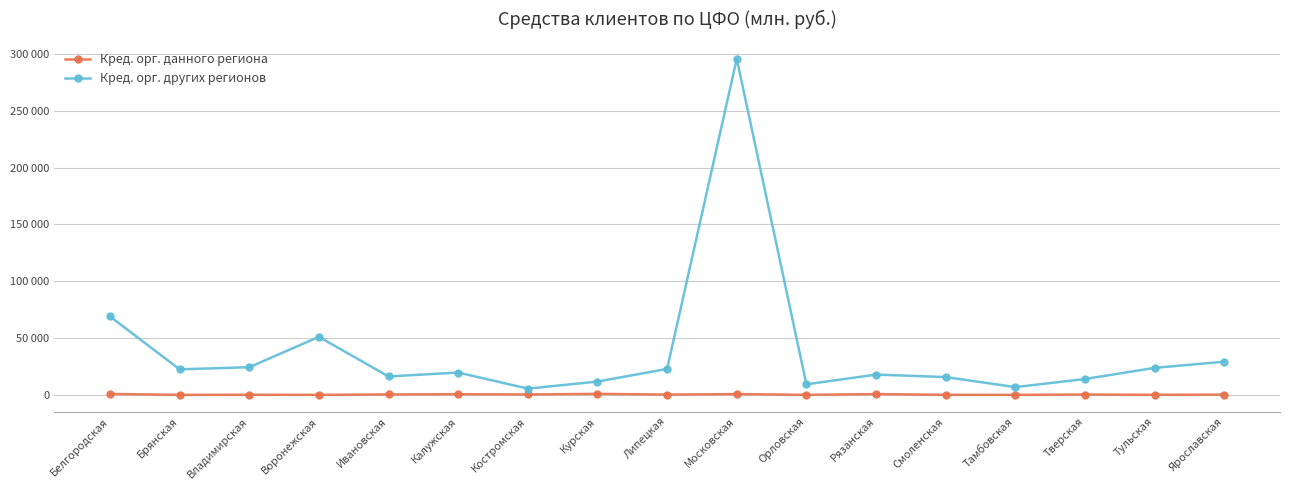

What are all the series names shown in the legend?

Кред. орг. данного региона, Кред. орг. других регионов